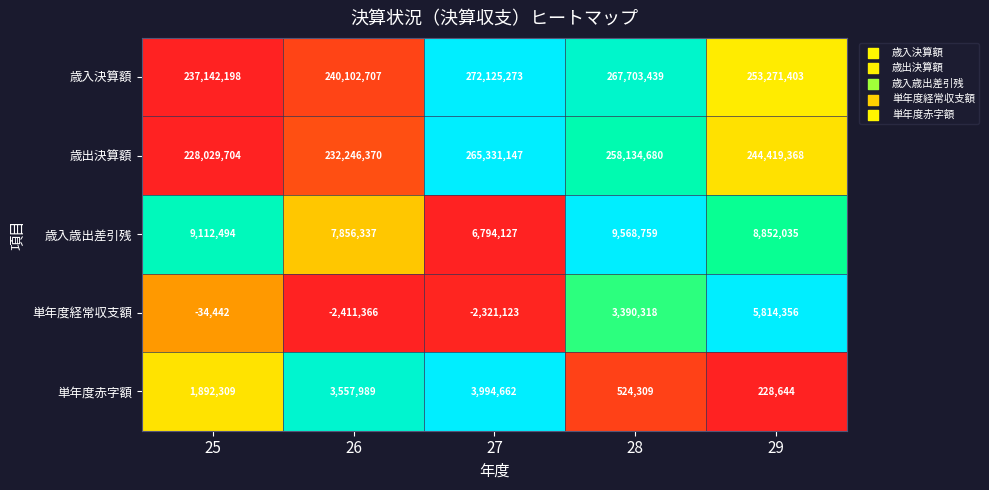

True or false: 歳入歳出差引残 has a value of 4742387 at 26.

False